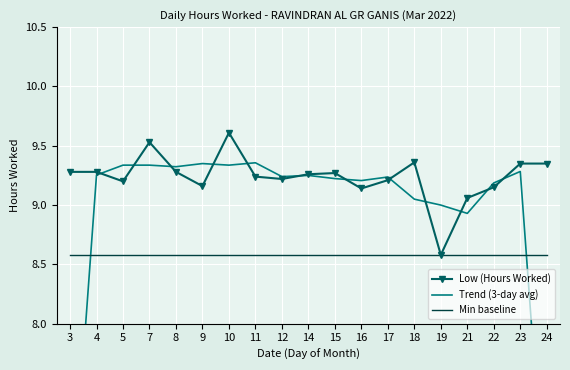

Reading right to left, transcribe all the data shown in this chart.

Low (Hours Worked): 9.3	9.3	9.2	9.1	8.6	9.4	9.2	9.1	9.3	9.3	9.2	9.2	9.6	9.2	9.3	9.5	9.2	9.3	9.3
Trend (3-day avg): 6.2	9.3	9.2	8.9	9.0	9.0	9.2	9.2	9.2	9.2	9.2	9.4	9.3	9.3	9.3	9.3	9.3	9.3	6.2
Min baseline: 8.6	8.6	8.6	8.6	8.6	8.6	8.6	8.6	8.6	8.6	8.6	8.6	8.6	8.6	8.6	8.6	8.6	8.6	8.6